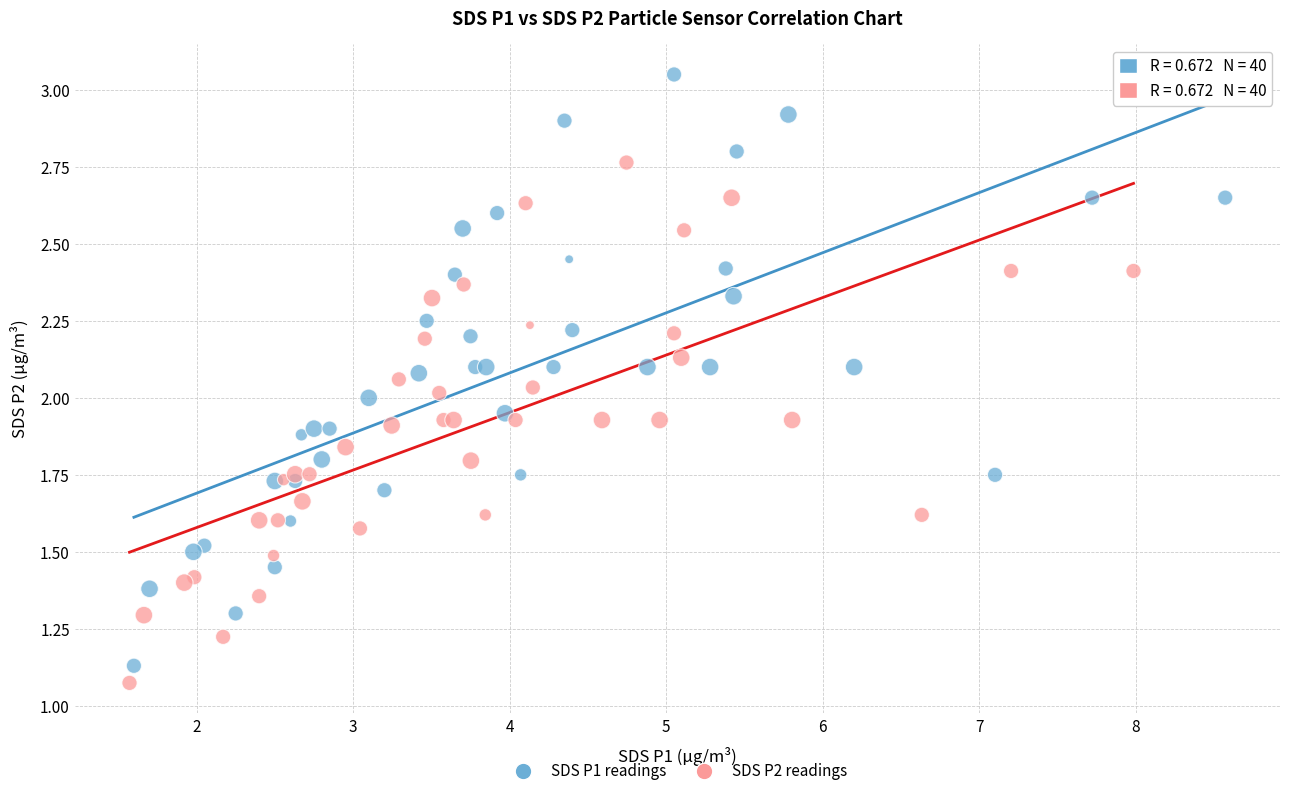

Which series contains the lowest Y value?

SDS P2 readings